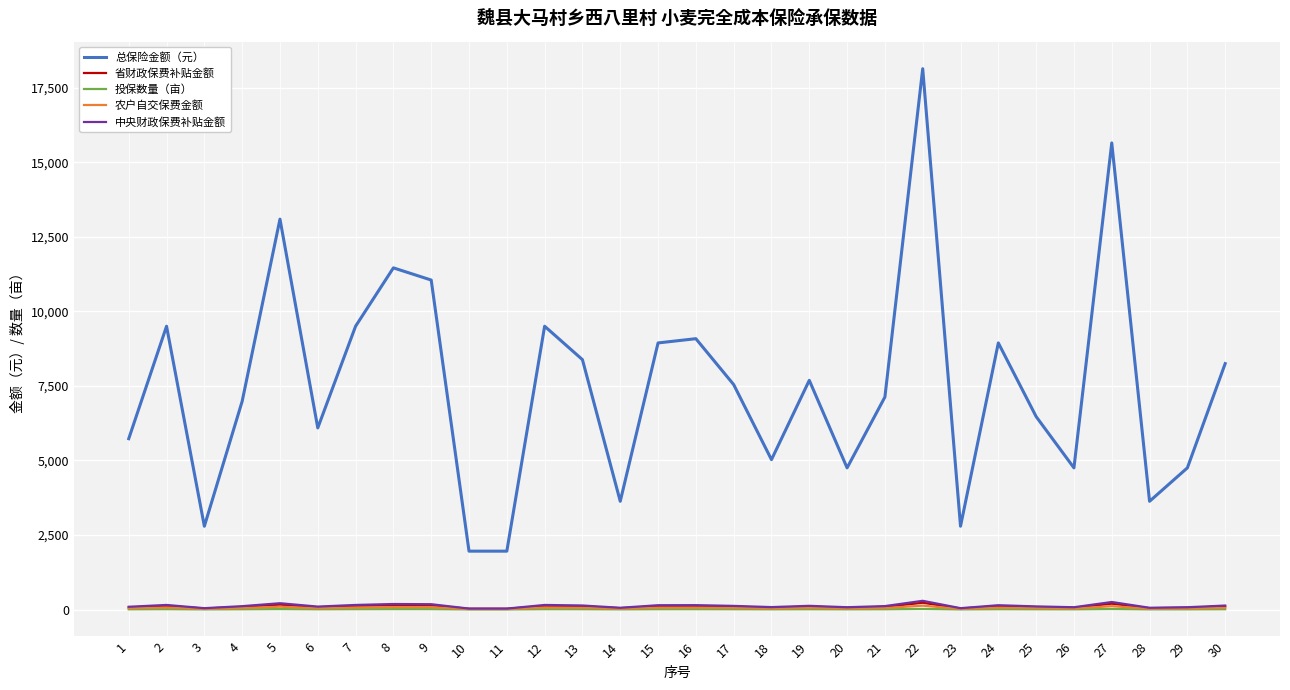

Read the 省财政保费补贴金额 value at 15.

112.0